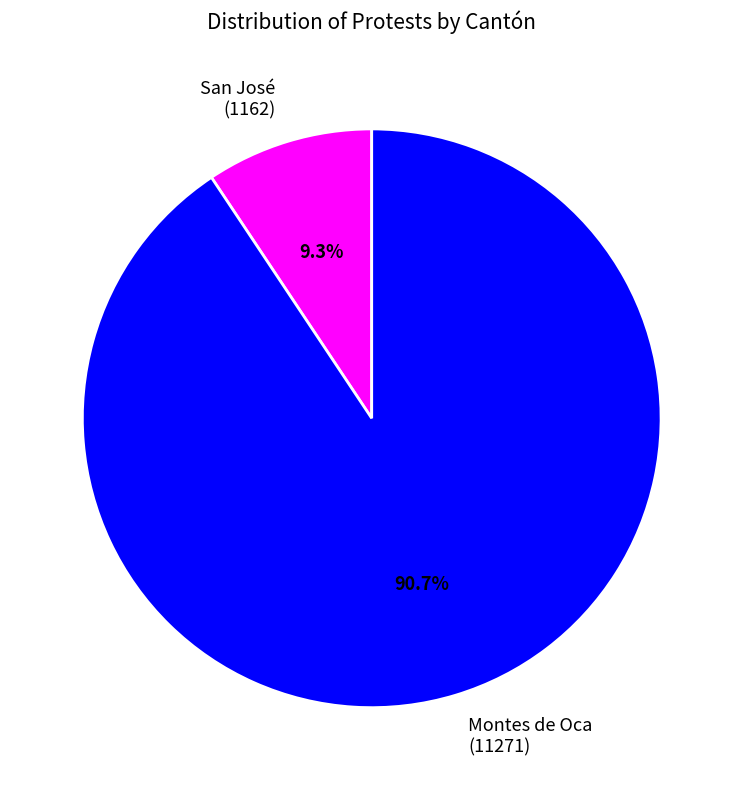

Is it true that Montes de Oca is 98% of the pie?

False